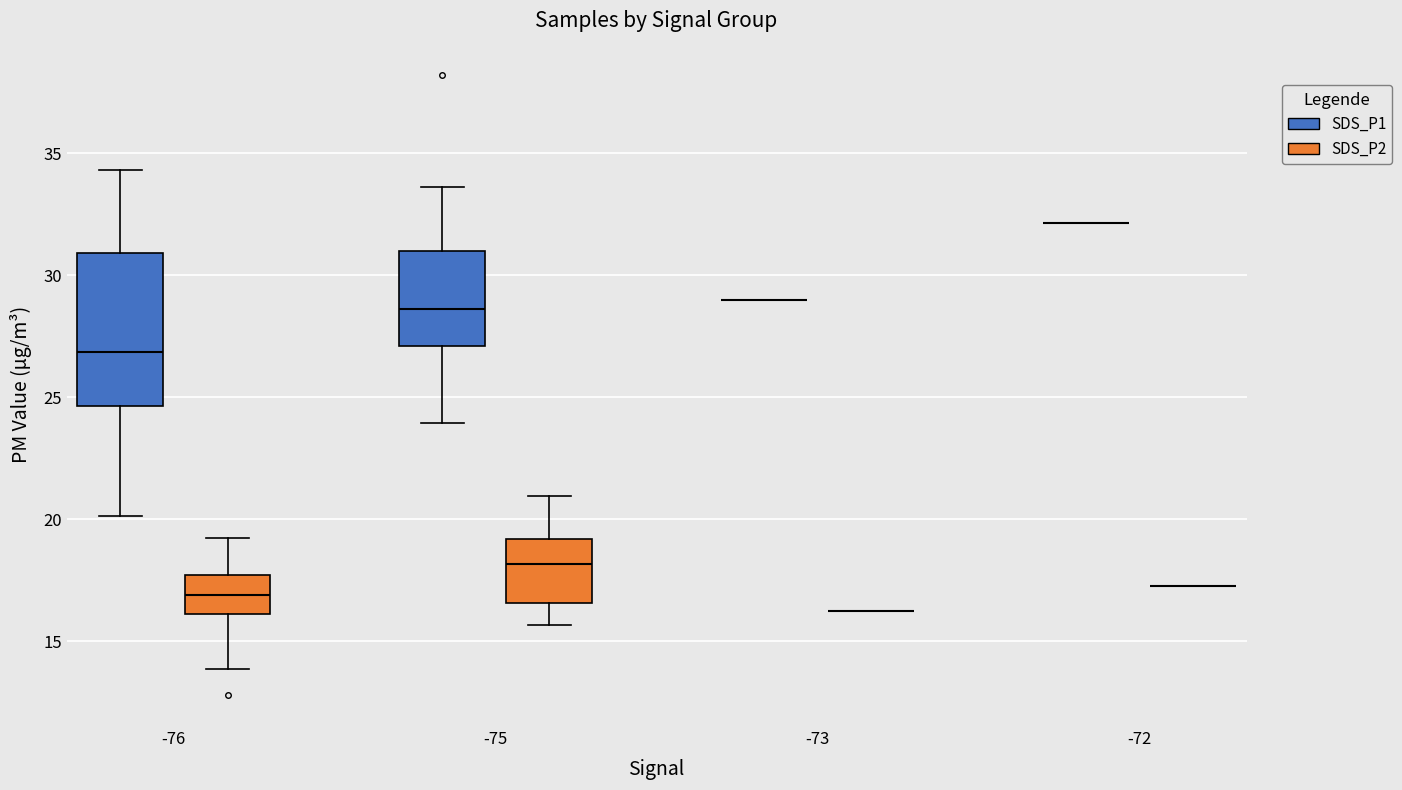

Reading left to right, read every box against the y-axis: the position of its median line, the range the box covers, and the ends of its whiskers. The values are not printed on the chart, so give them approximately, as read against the axis.

-76 (SDS_P1): median 27.0, box 24.5 to 31.0, whiskers 20.0 to 34.5
-76 (SDS_P2): median 17.0, box 16.0 to 17.5, whiskers 14.0 to 19.0
-75 (SDS_P1): median 28.5, box 27.0 to 31.0, whiskers 24.0 to 33.5
-75 (SDS_P2): median 18.0, box 16.5 to 19.0, whiskers 15.5 to 21.0
-73 (SDS_P1): box collapsed to a line at 29.0, whiskers 29.0 to 29.0
-73 (SDS_P2): box collapsed to a line at 16.5, whiskers 16.5 to 16.5
-72 (SDS_P1): box collapsed to a line at 32.0, whiskers 32.0 to 32.0
-72 (SDS_P2): box collapsed to a line at 17.5, whiskers 17.5 to 17.5